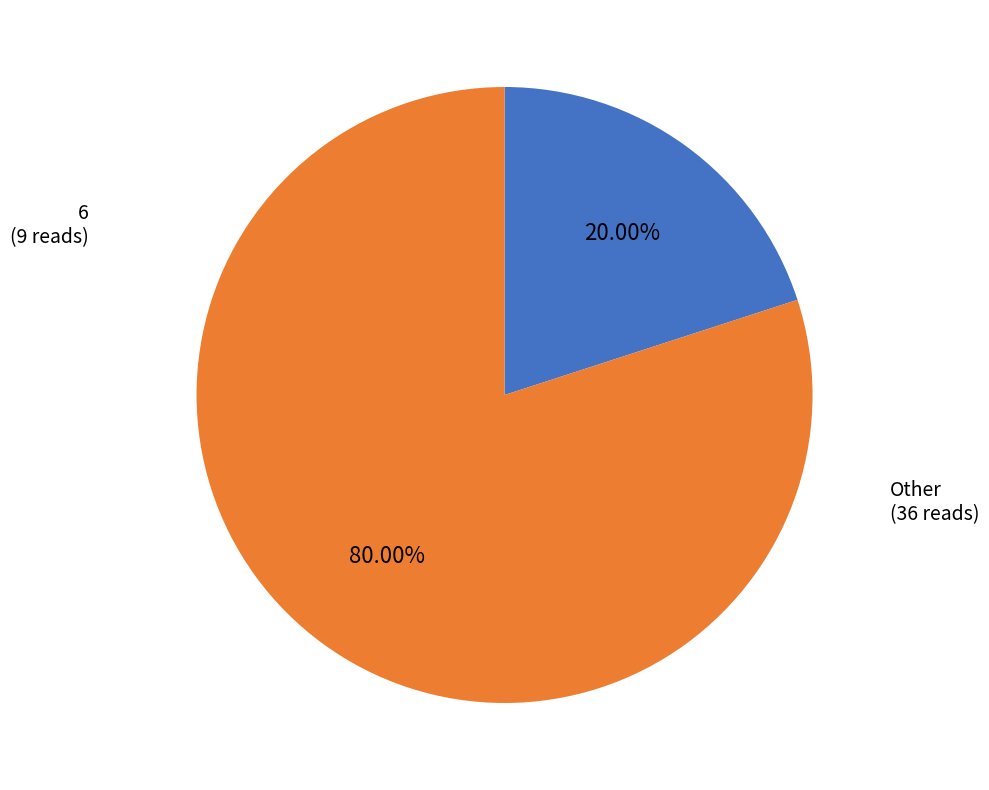

Is there a majority slice in this chart?

Yes